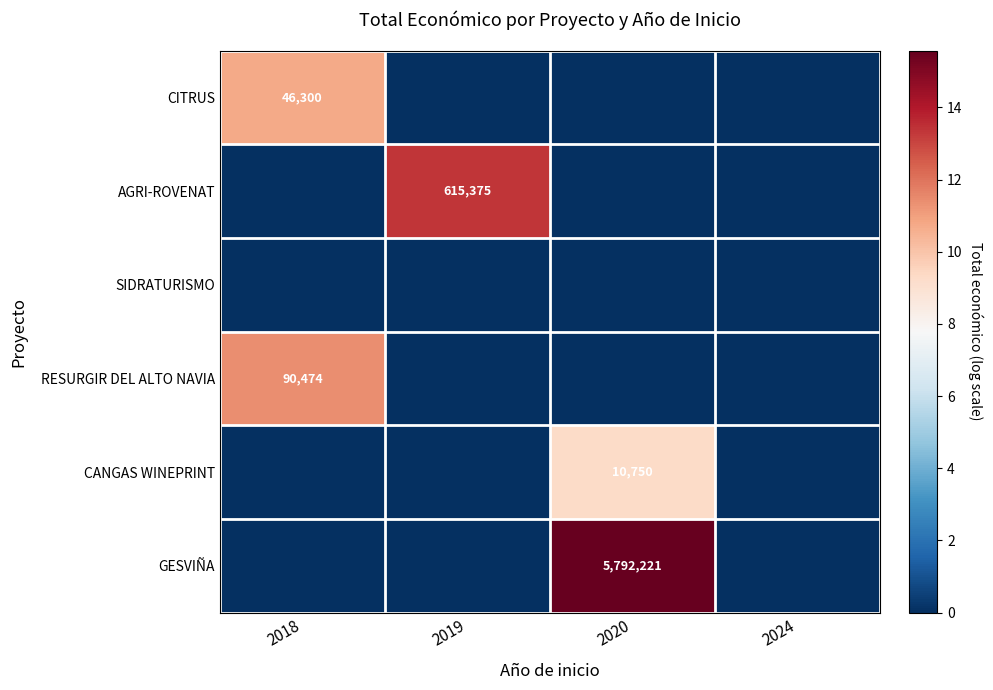

Between 2019 and 2024, which is larger?

2019